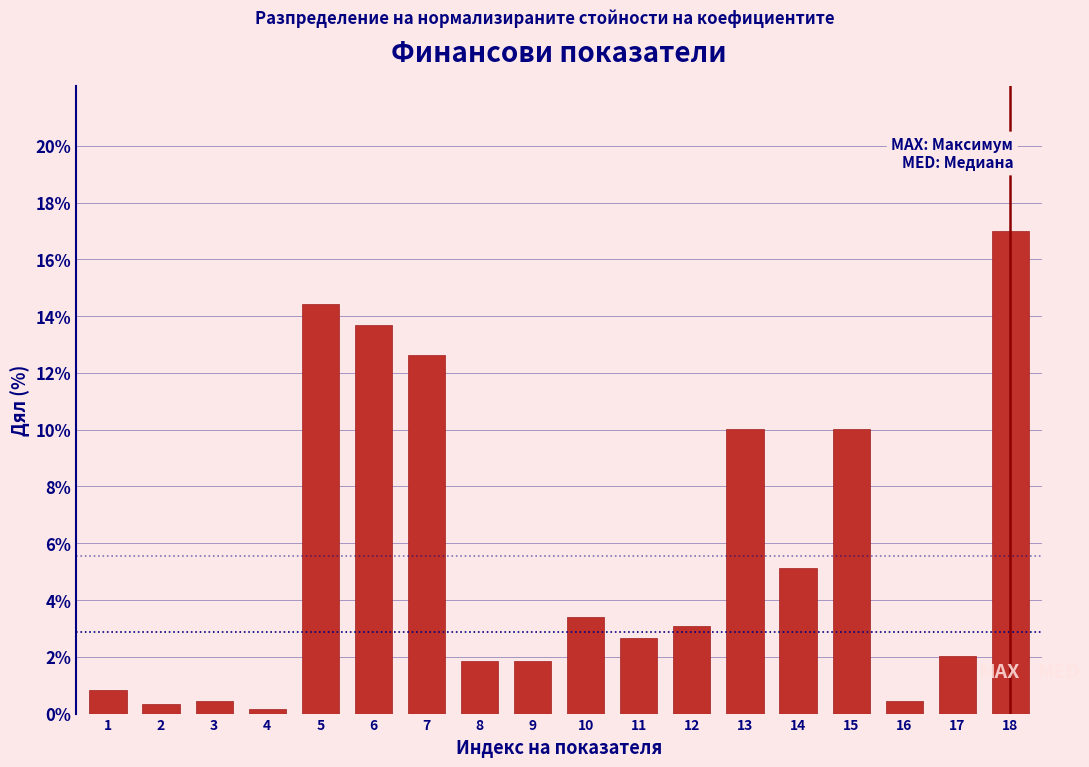

Reading left to right, what are all the values shown in this chart?

0.8	0.3	0.4	0.2	14.4	13.7	12.6	1.9	1.9	3.4	2.7	3.1	10.0	5.1	10.0	0.4	2.0	17.0